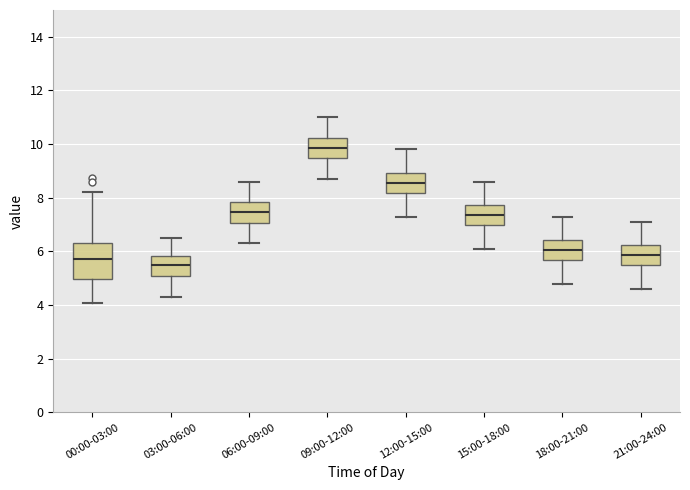

Where does the lower whisker of the box for 21:00-24:00 end on the y-axis? The values are not printed on the chart, so give them approximately, as read against the axis.

4.6